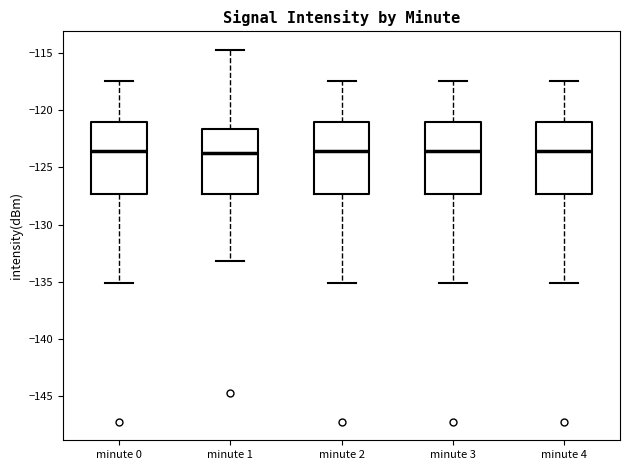

Where does the upper whisker of the box for minute 0 end on the y-axis? The values are not printed on the chart, so give them approximately, as read against the axis.

-117.5